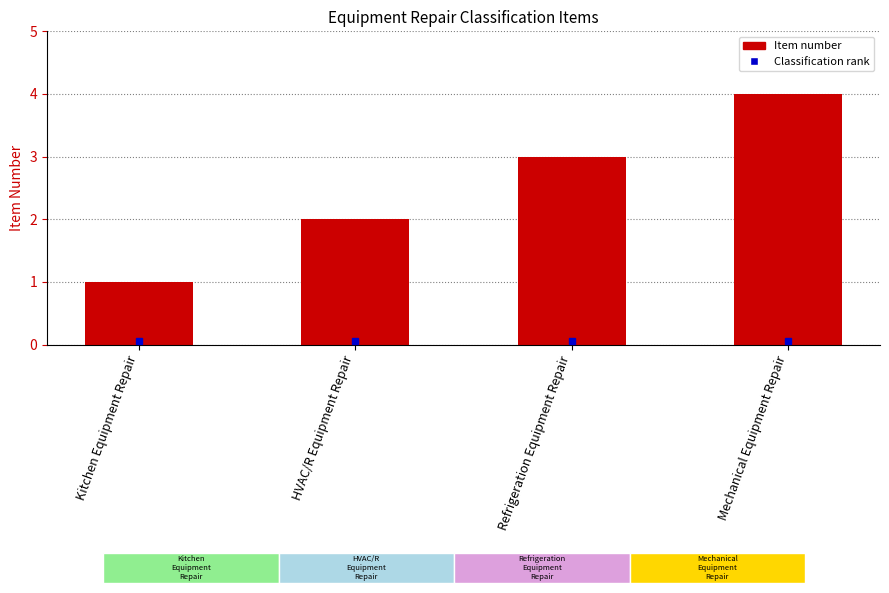

Rank the categories by value from highest to lowest.

Mechanical Equipment Repair, Refrigeration Equipment Repair, HVAC/R Equipment Repair, Kitchen Equipment Repair